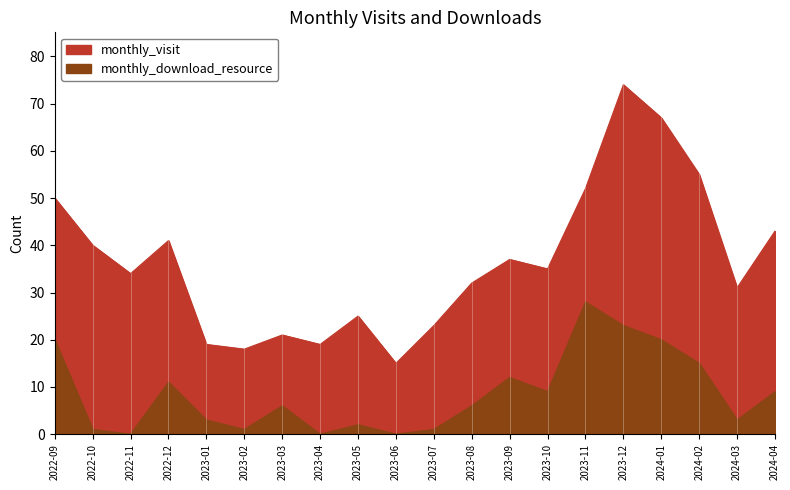

What is the difference between the values at 2023-05 and 2023-09?

10